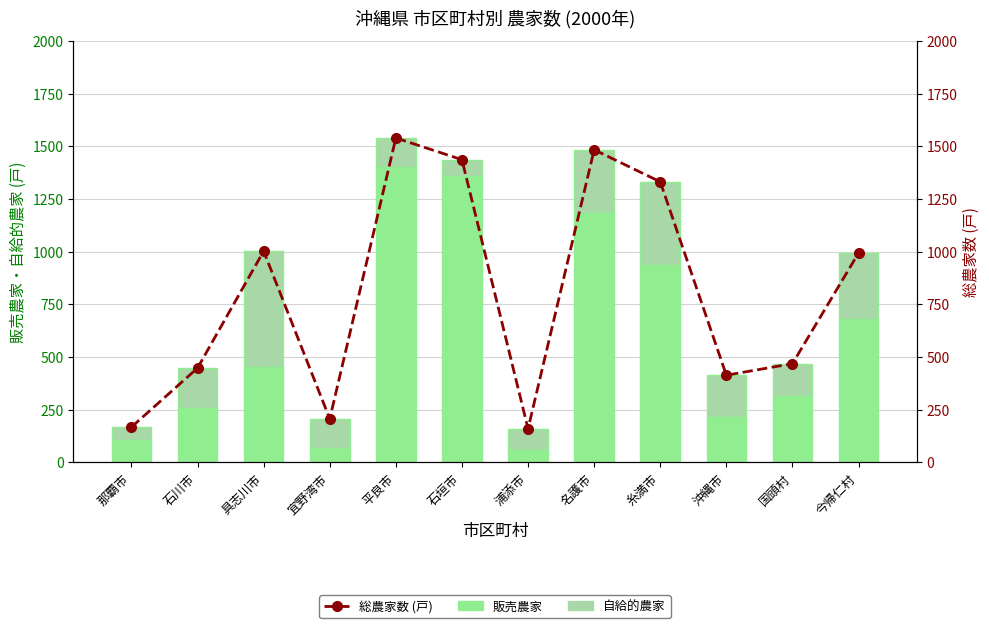

What is the average value of the 総農家数 (戸) series?

804